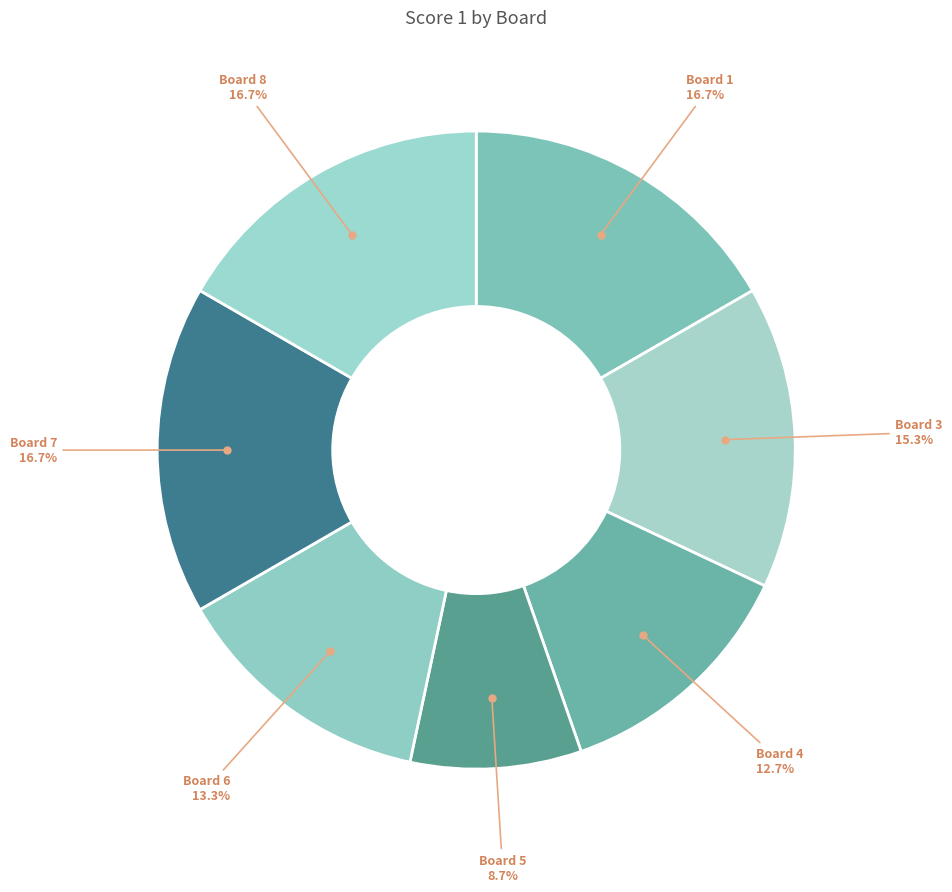

How many slices are in this pie chart?

7